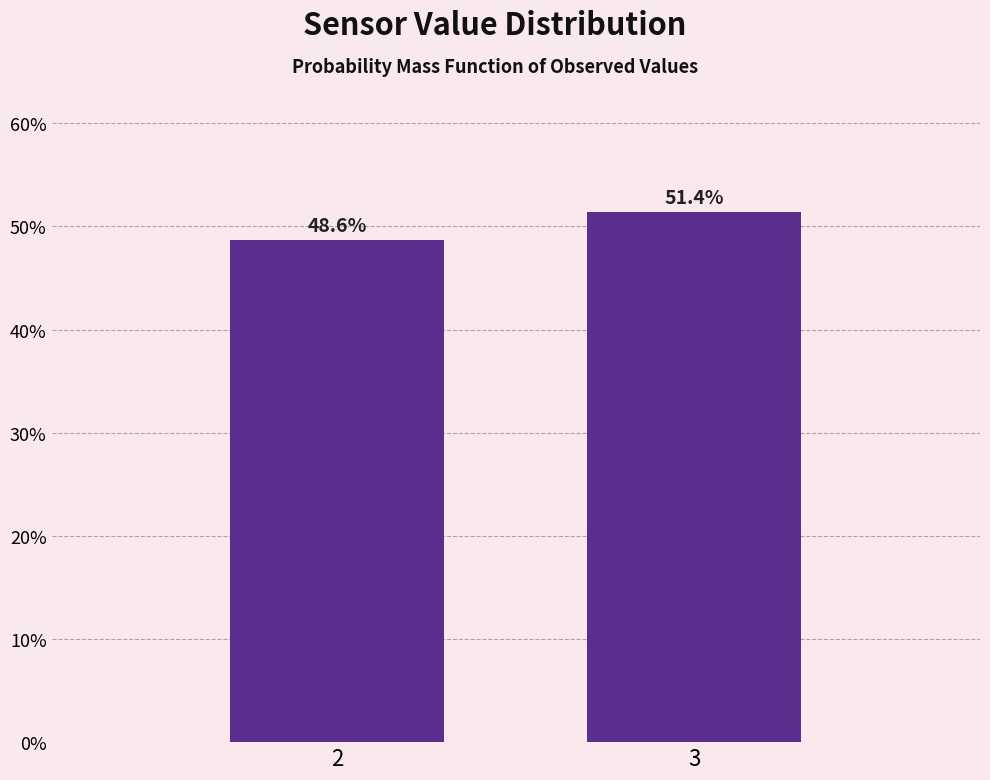

Reading left to right, transcribe all the data shown in this chart.

48.6	51.4